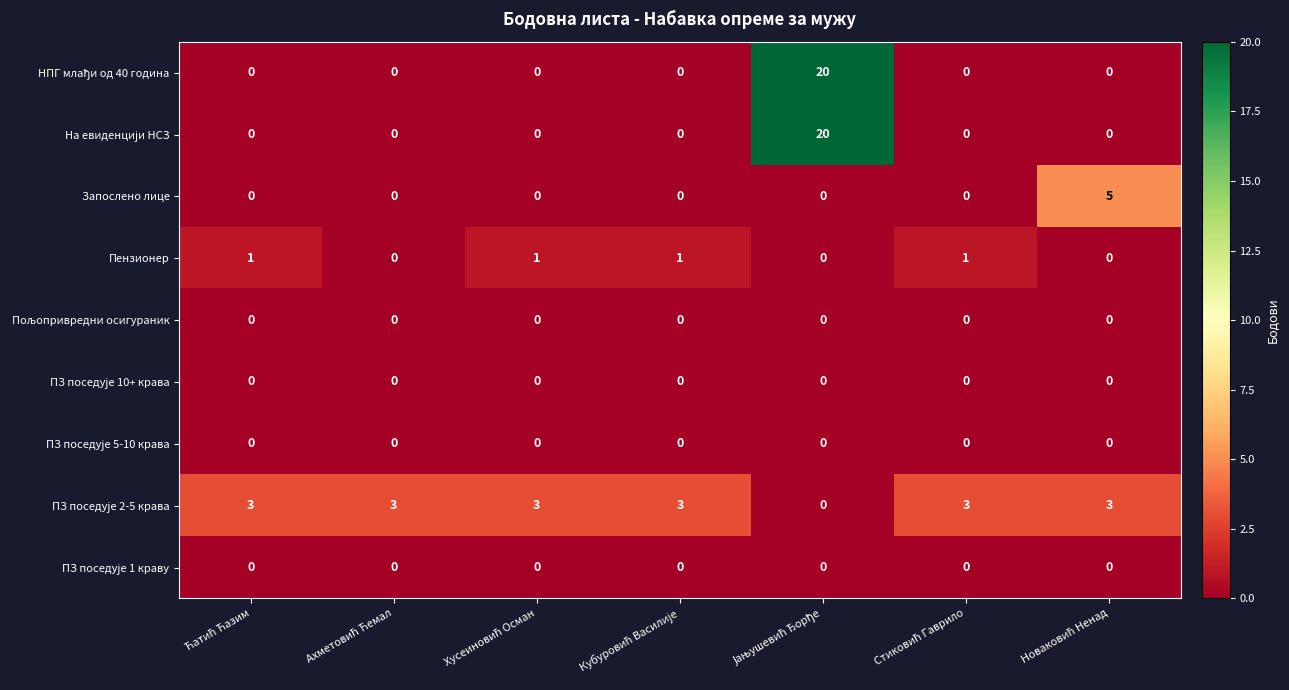

At how many categories does at least one series exceed 6?

1